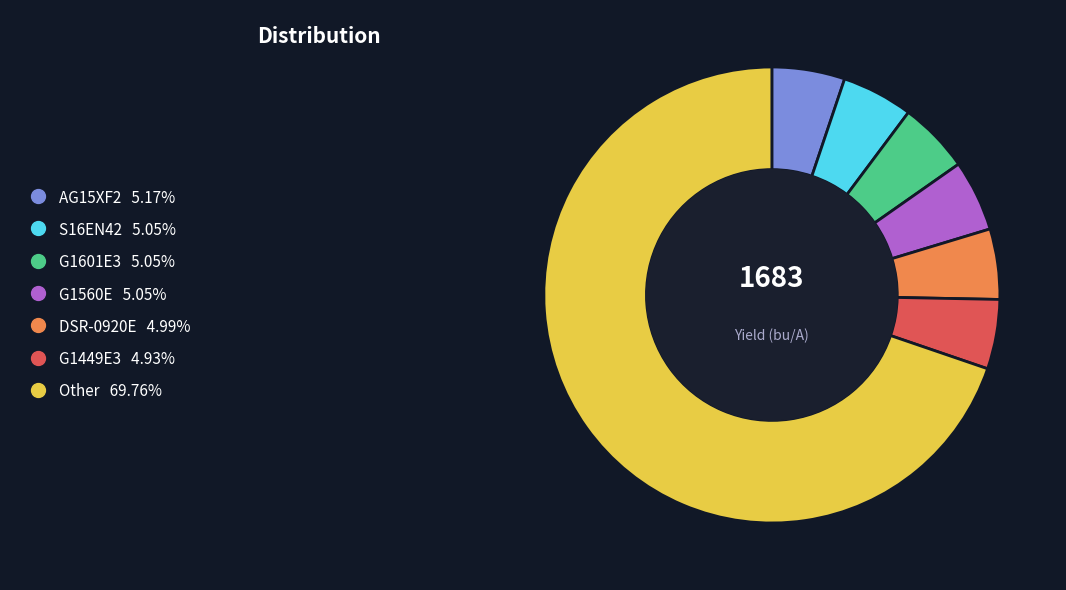

Is there a majority slice in this chart?

Yes